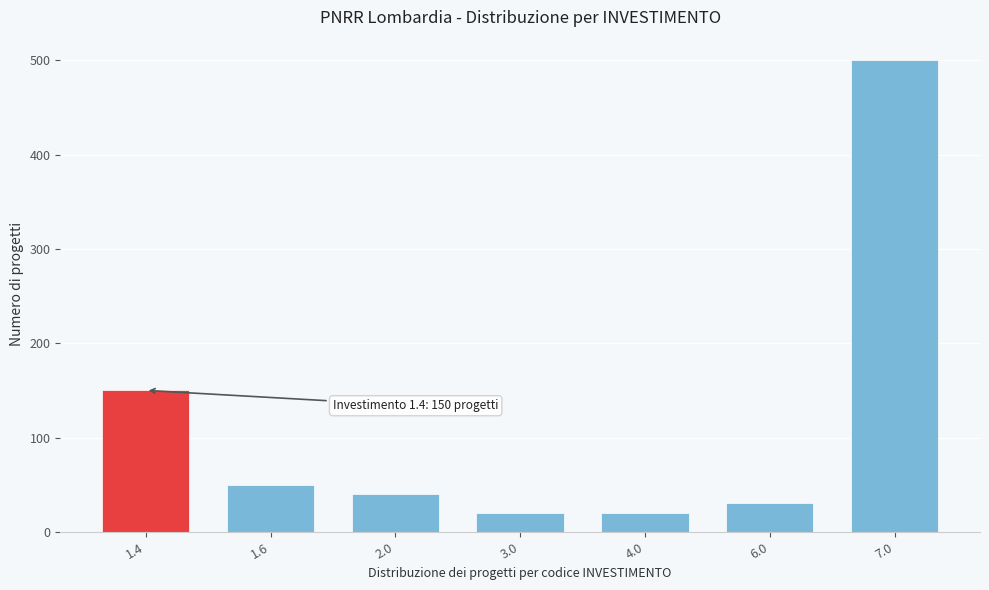

Reading right to left, transcribe all the data shown in this chart.

7.0=500	6.0=30	4.0=20	3.0=20	2.0=40	1.6=50	1.4=150